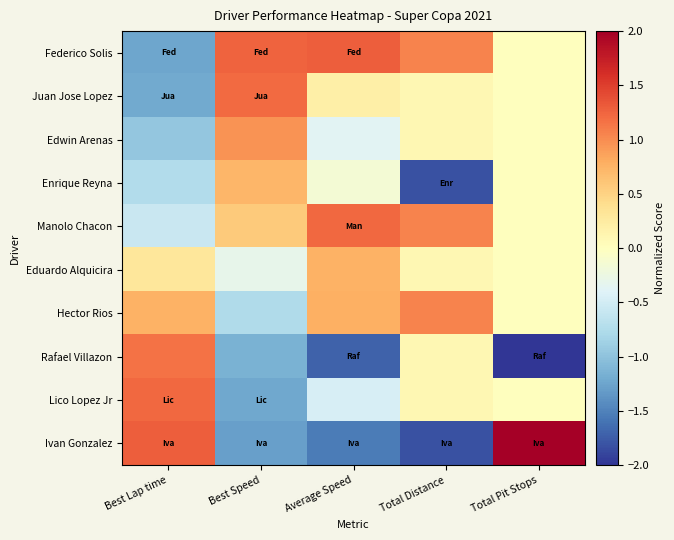

Which series changed the most between Best Lap time and Total Distance?

Ivan Gonzalez